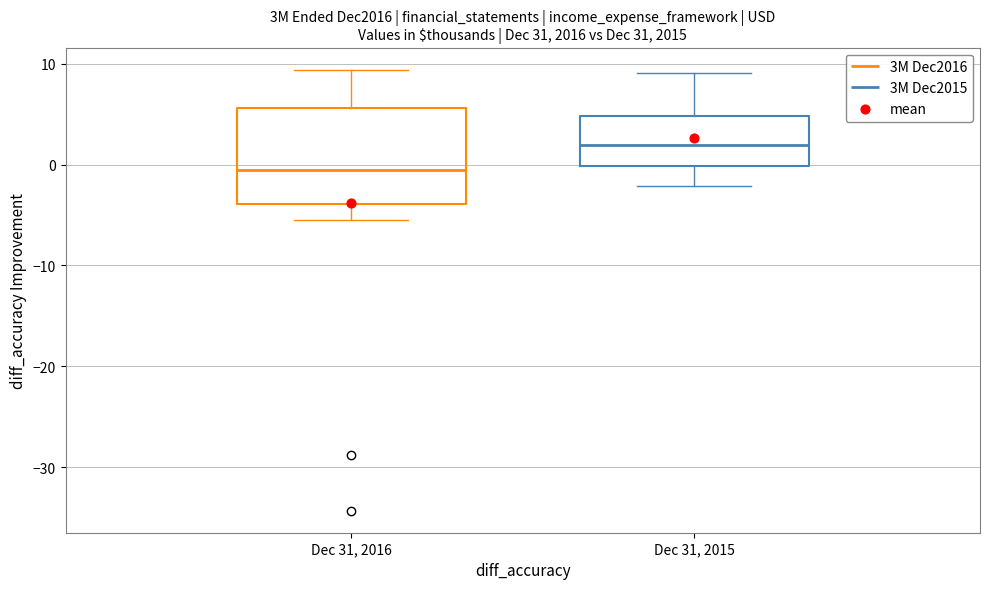

Comparing the boxes themselves (not the whiskers), which one is the tallest?

Dec 31, 2016